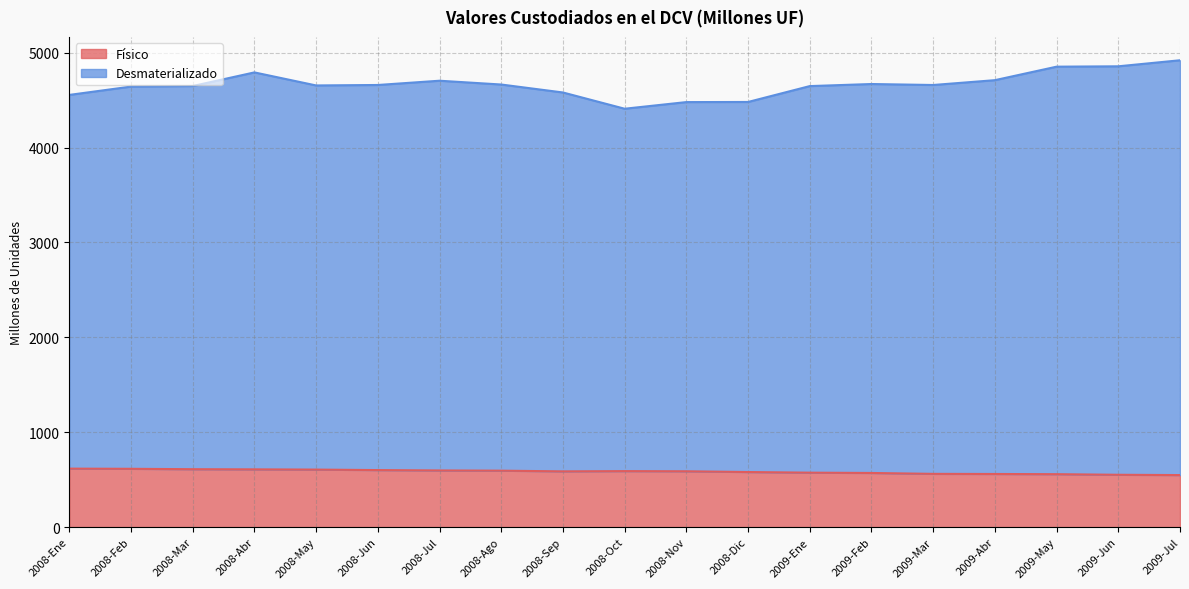

What are all the series names shown in the legend?

Físico, Desmaterializado